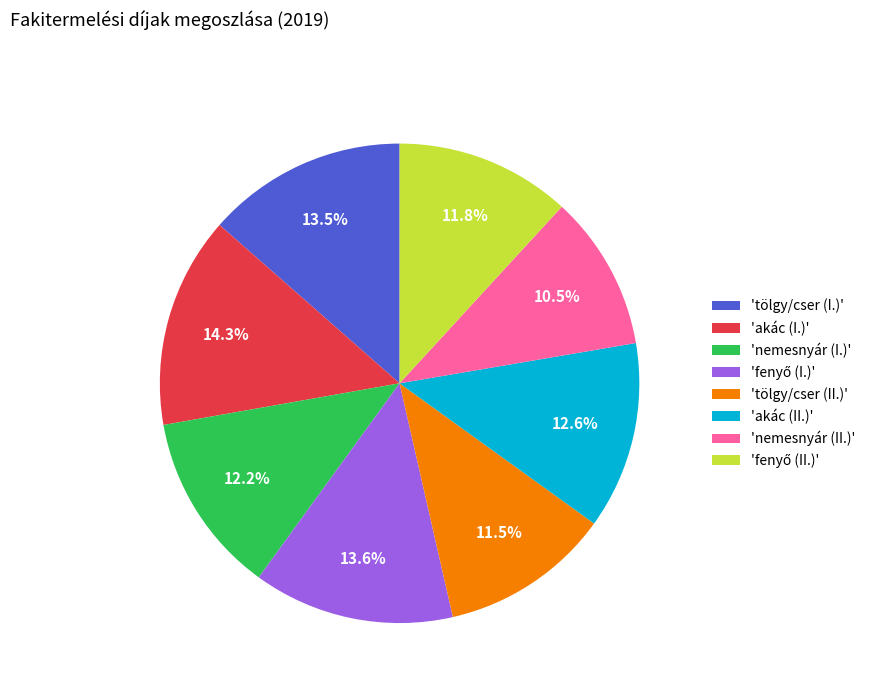

What portion of the pie excludes 'tölgy/cser (II.)'?

88.5%